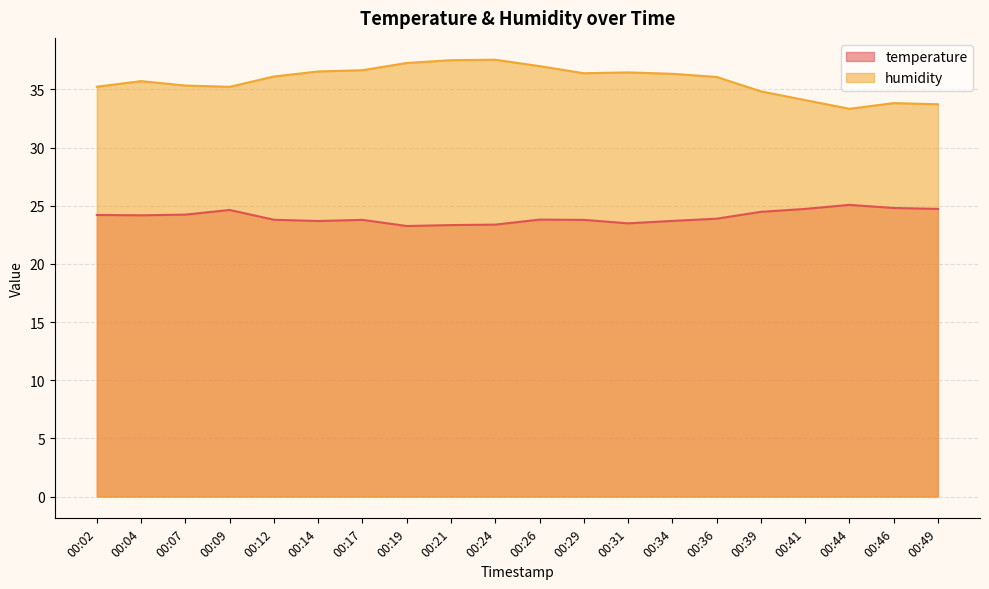

Rank the series by their average value, from lowest to highest.

temperature, humidity